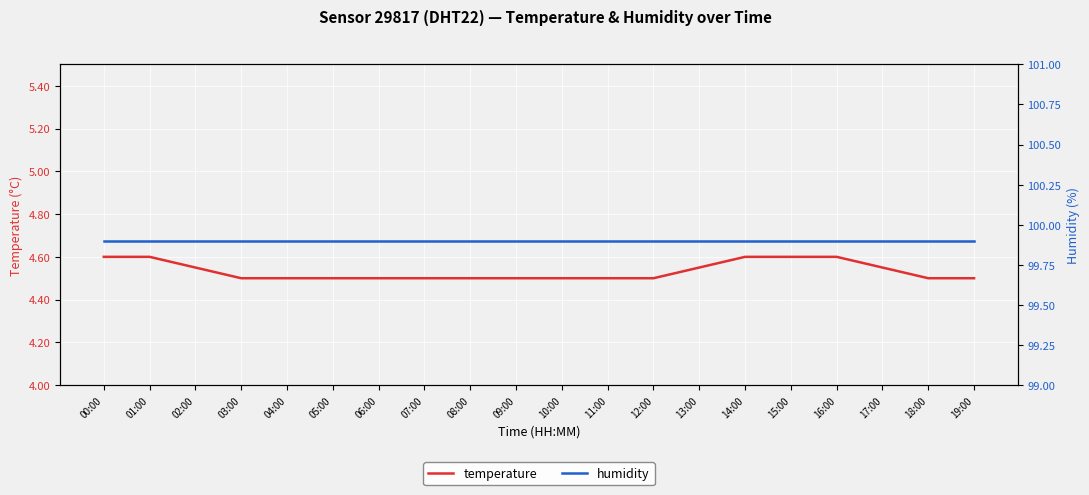

Is it true that temperature equals 2.6 at 15:00?

False